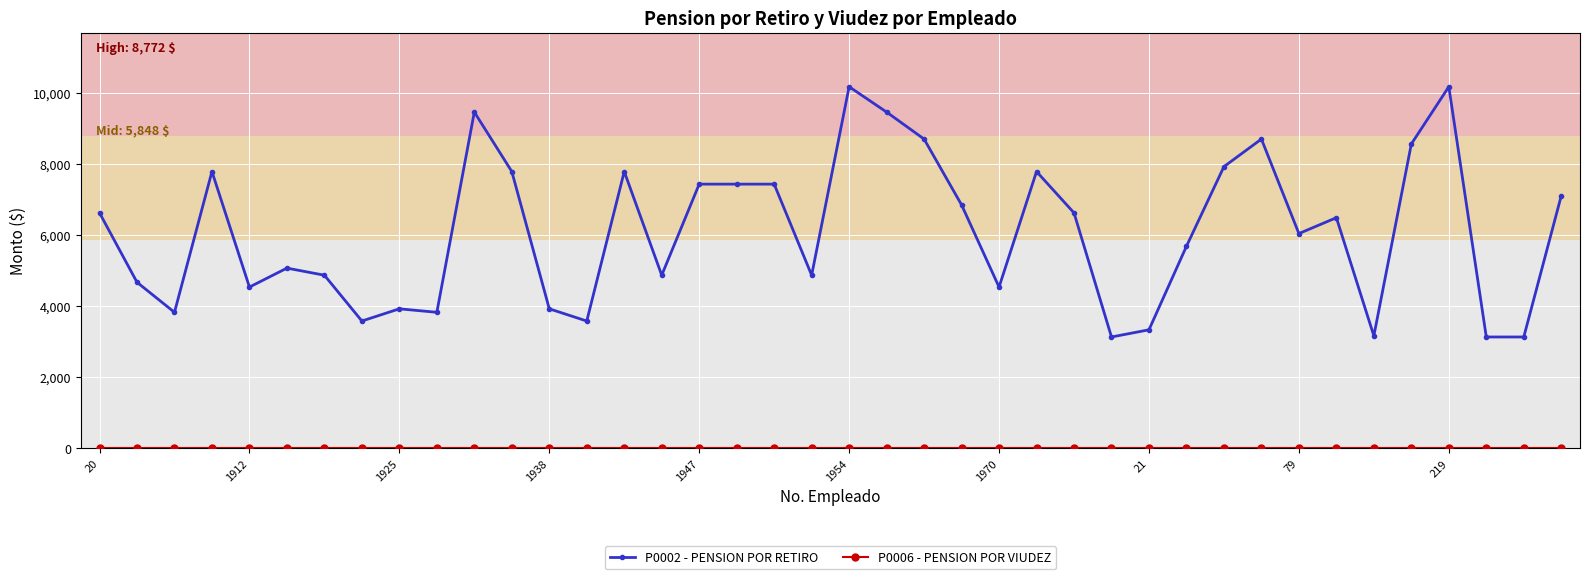

Which series has the widest spread of values?

P0002 - PENSION POR RETIRO